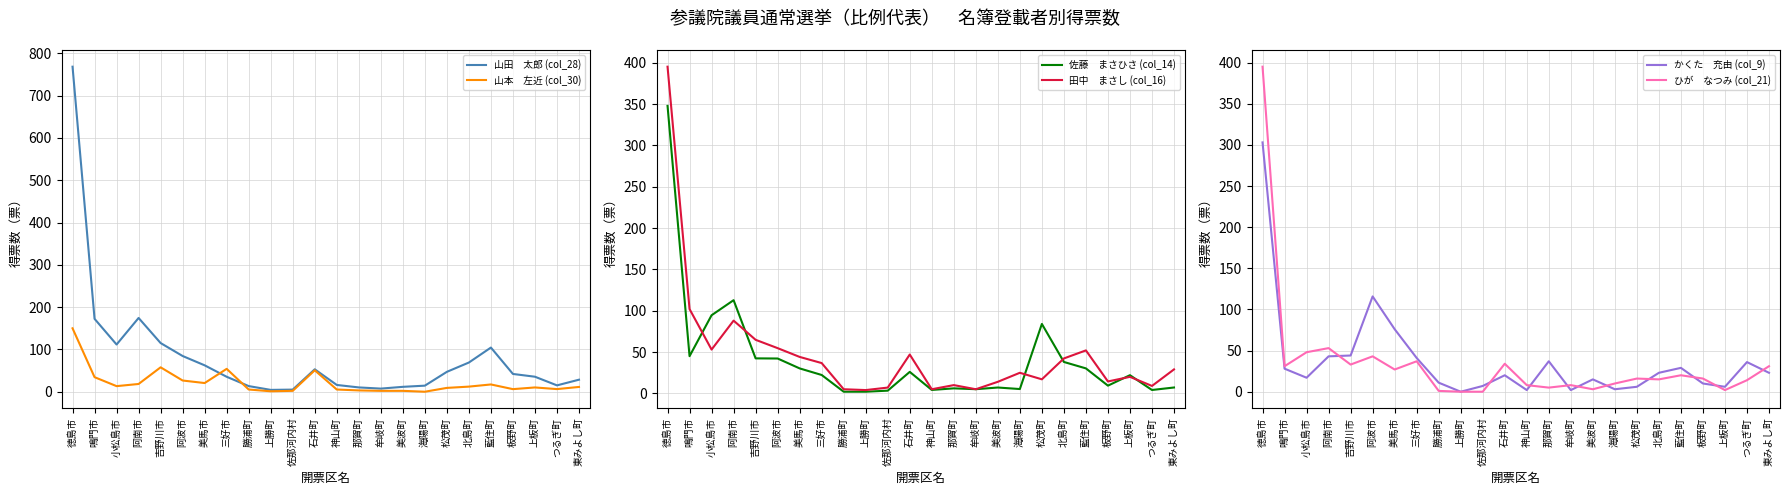

True or false: 田中　まさし (col_16) has more than 2 interior local peaks.

True